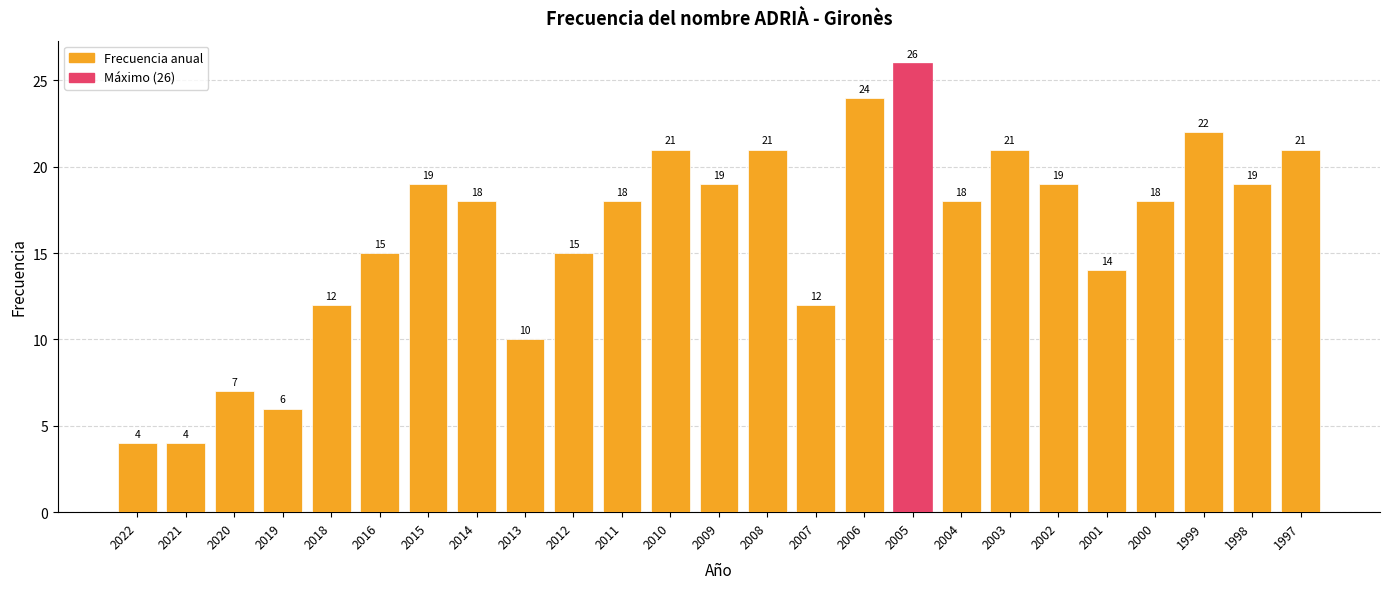

Reading left to right, what are all the values shown in this chart?

2022=4	2021=4	2020=7	2019=6	2018=12	2016=15	2015=19	2014=18	2013=10	2012=15	2011=18	2010=21	2009=19	2008=21	2007=12	2006=24	2005=26	2004=18	2003=21	2002=19	2001=14	2000=18	1999=22	1998=19	1997=21